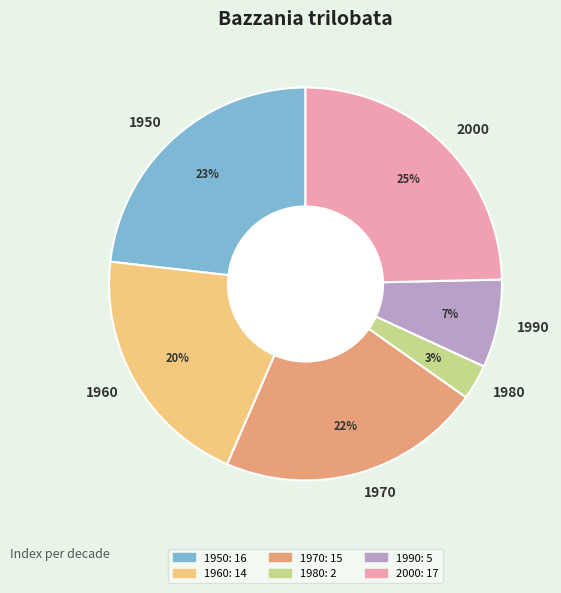

Between 2000 and 1950, which is larger?

2000